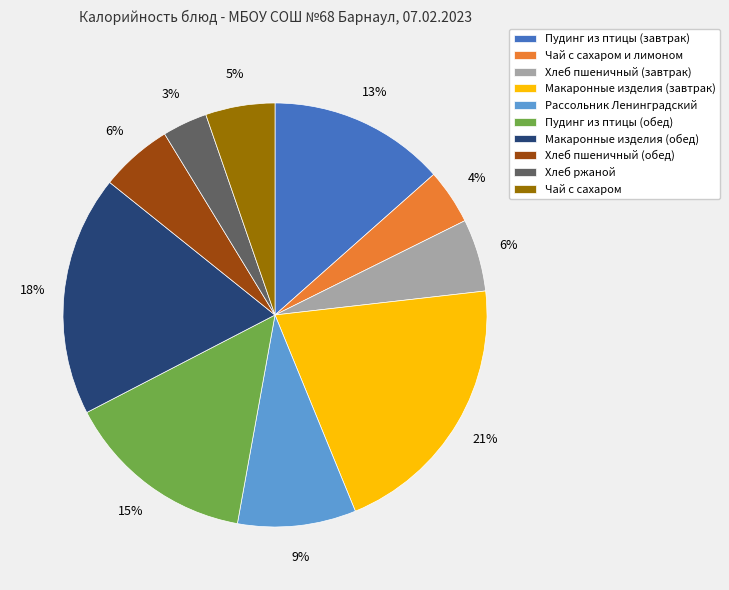

Is it true that Макаронные изделия (обед) is 18% of the pie?

True